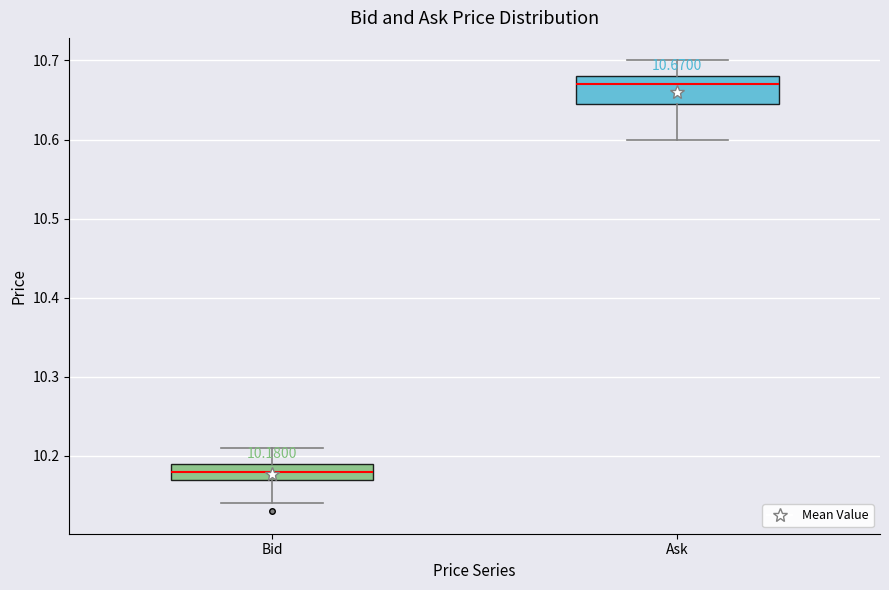

Which box's median line is the highest?

Ask